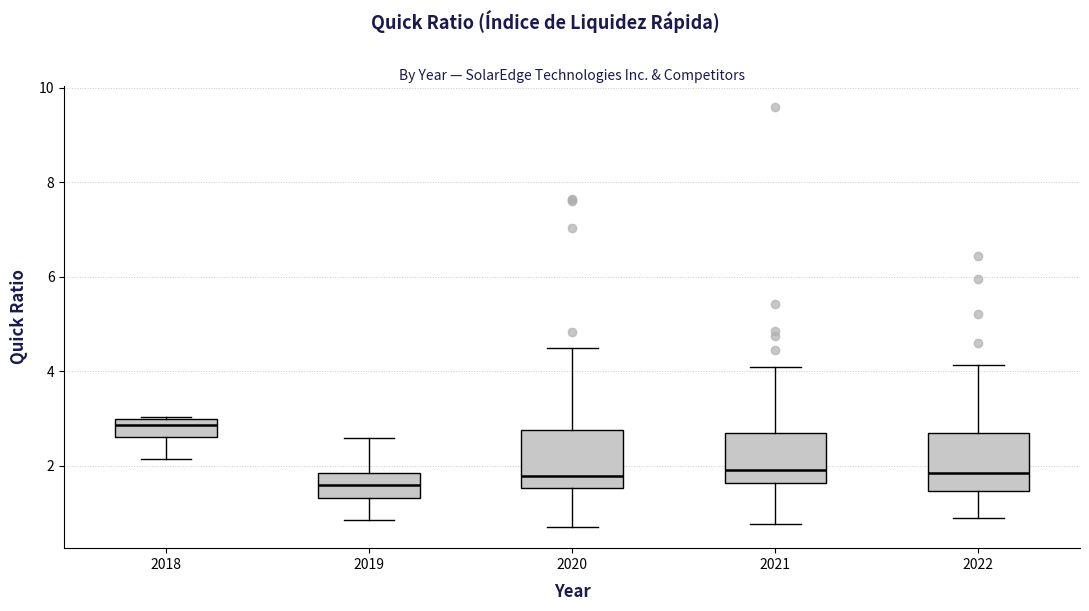

Reading left to right, read every box against the y-axis: the position of its median line, the range the box covers, and the ends of its whiskers. The values are not printed on the chart, so give them approximately, as read against the axis.

2018: median 2.8, box 2.6 to 3.0, whiskers 2.2 to 3.0 (just above the box's upper edge)
2019: median 1.6, box 1.4 to 1.8, whiskers 0.8 to 2.6
2020: median 1.8, box 1.6 to 2.8, whiskers 0.8 to 4.6
2021: median 2.0, box 1.6 to 2.8, whiskers 0.8 to 4.0
2022: median 1.8, box 1.4 to 2.6, whiskers 1.0 to 4.2